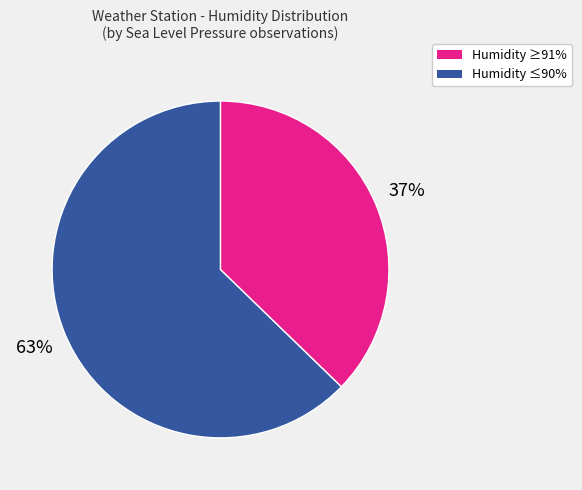

Is there a majority slice in this chart?

Yes